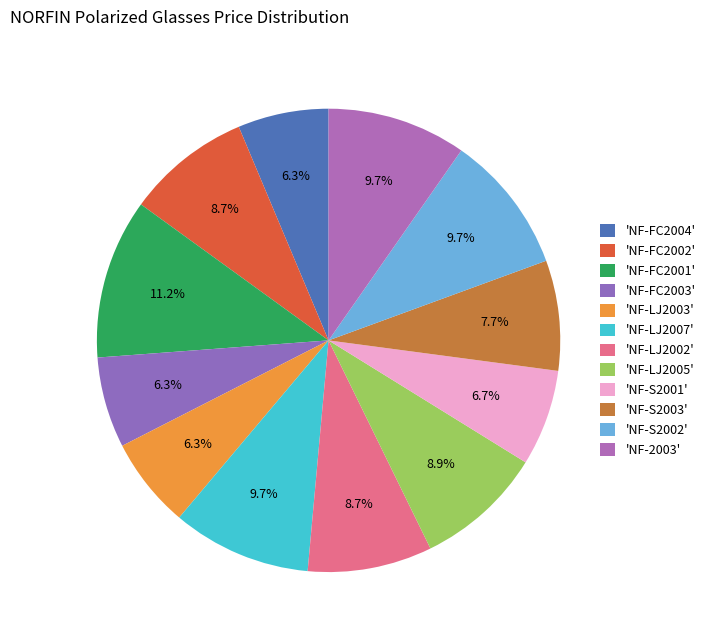

Which category has the smallest portion of the pie?

NF-FC2004